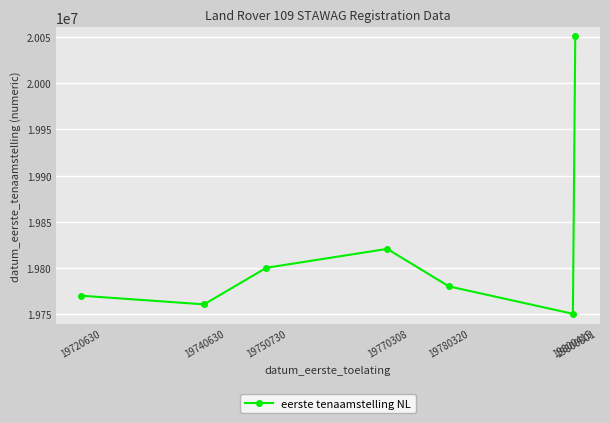

The chart shows a value of 9792826 at 19800801. True or false?

False